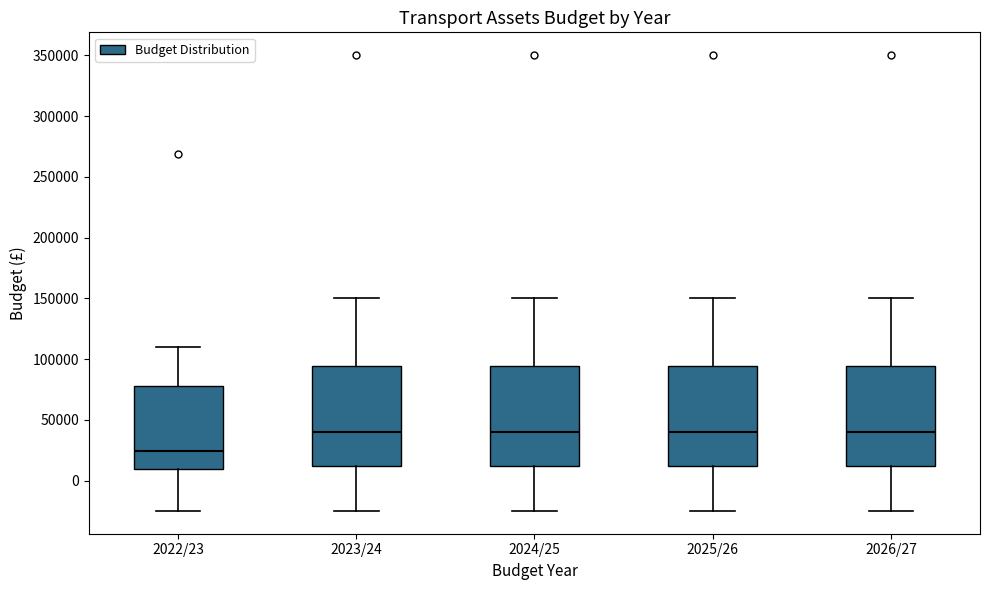

Reading left to right, transcribe this box plot: for each box, give where its median line is, the range the box spans, and where its two whiskers end, as read against the y-axis. The values are not printed on the chart, so give them approximately, as read against the axis.

2022/23: median 25000, box 10000 to 80000, whiskers -25000 to 110000
2023/24: median 40000, box 10000 to 95000, whiskers -25000 to 150000
2024/25: median 40000, box 10000 to 95000, whiskers -25000 to 150000
2025/26: median 40000, box 10000 to 95000, whiskers -25000 to 150000
2026/27: median 40000, box 10000 to 95000, whiskers -25000 to 150000